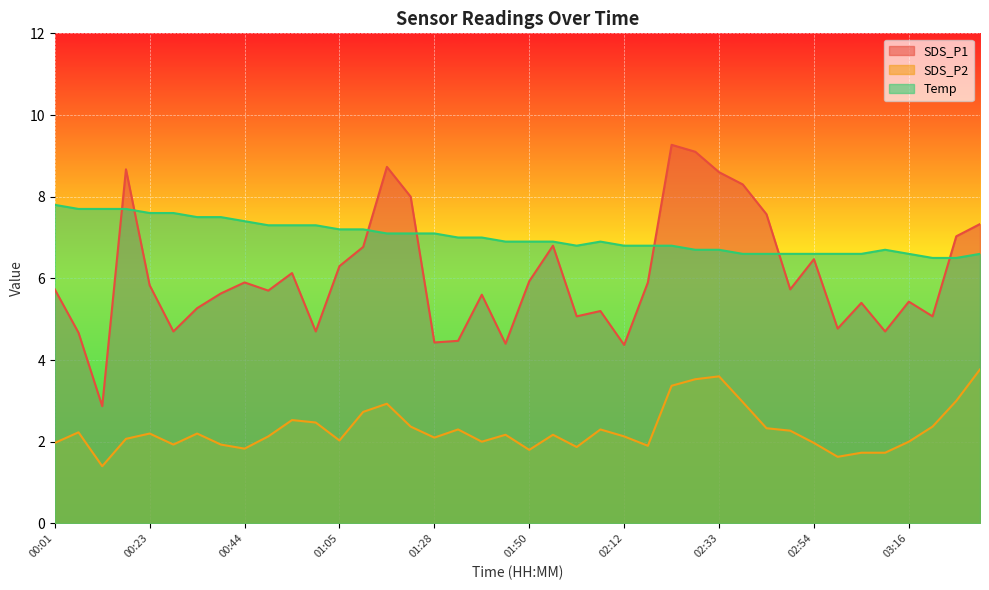

Reading left to right, transcribe all the data shown in this chart.

SDS_P1: 00:01=5.7	00:07=4.7	00:12=2.9	00:17=8.7	00:23=5.8	00:28=4.7	00:33=5.3	00:39=5.6	00:44=5.9	00:49=5.7	00:55=6.1	01:00=4.7	01:05=6.3	01:11=6.8	01:17=8.7	01:23=8.0	01:28=4.4	01:34=4.5	01:39=5.6	01:45=4.4	01:50=5.9	01:56=6.8	02:01=5.1	02:06=5.2	02:12=4.4	02:17=5.9	02:22=9.3	02:28=9.1	02:33=8.6	02:38=8.3	02:44=7.6	02:49=5.7	02:54=6.5	03:00=4.8	03:06=5.4	03:11=4.7	03:16=5.4	03:22=5.1	03:27=7.0	03:32=7.3
SDS_P2: 00:01=2.0	00:07=2.2	00:12=1.4	00:17=2.1	00:23=2.2	00:28=1.9	00:33=2.2	00:39=1.9	00:44=1.8	00:49=2.1	00:55=2.5	01:00=2.5	01:05=2.0	01:11=2.7	01:17=2.9	01:23=2.4	01:28=2.1	01:34=2.3	01:39=2.0	01:45=2.2	01:50=1.8	01:56=2.2	02:01=1.9	02:06=2.3	02:12=2.1	02:17=1.9	02:22=3.4	02:28=3.5	02:33=3.6	02:38=3.0	02:44=2.3	02:49=2.3	02:54=2.0	03:00=1.6	03:06=1.7	03:11=1.7	03:16=2.0	03:22=2.4	03:27=3.0	03:32=3.8
Temp: 00:01=7.8	00:07=7.7	00:12=7.7	00:17=7.7	00:23=7.6	00:28=7.6	00:33=7.5	00:39=7.5	00:44=7.4	00:49=7.3	00:55=7.3	01:00=7.3	01:05=7.2	01:11=7.2	01:17=7.1	01:23=7.1	01:28=7.1	01:34=7.0	01:39=7.0	01:45=6.9	01:50=6.9	01:56=6.9	02:01=6.8	02:06=6.9	02:12=6.8	02:17=6.8	02:22=6.8	02:28=6.7	02:33=6.7	02:38=6.6	02:44=6.6	02:49=6.6	02:54=6.6	03:00=6.6	03:06=6.6	03:11=6.7	03:16=6.6	03:22=6.5	03:27=6.5	03:32=6.6